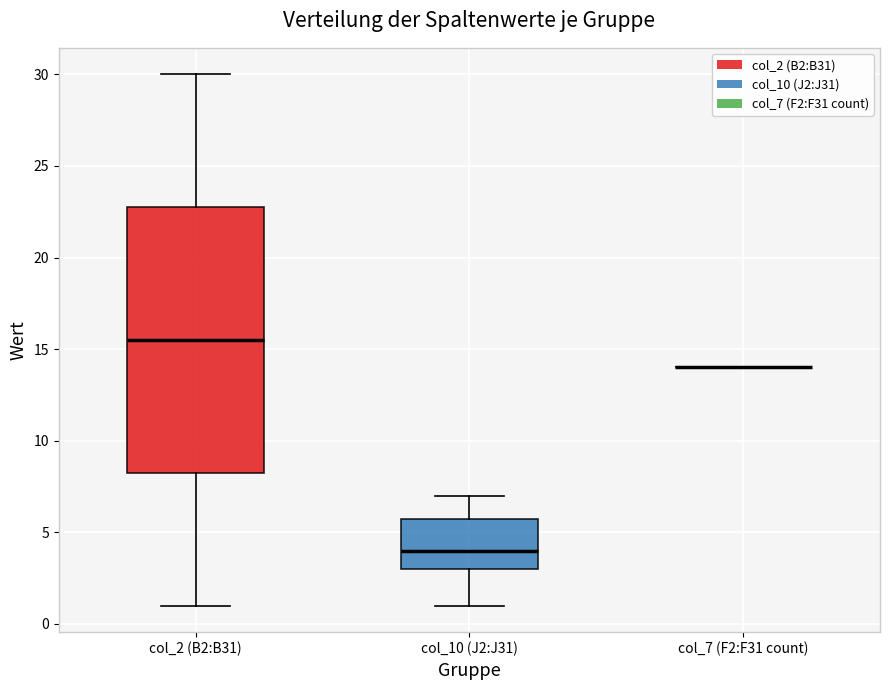

Which box is the tallest, from its lower edge to its upper edge?

col_2 (B2:B31)